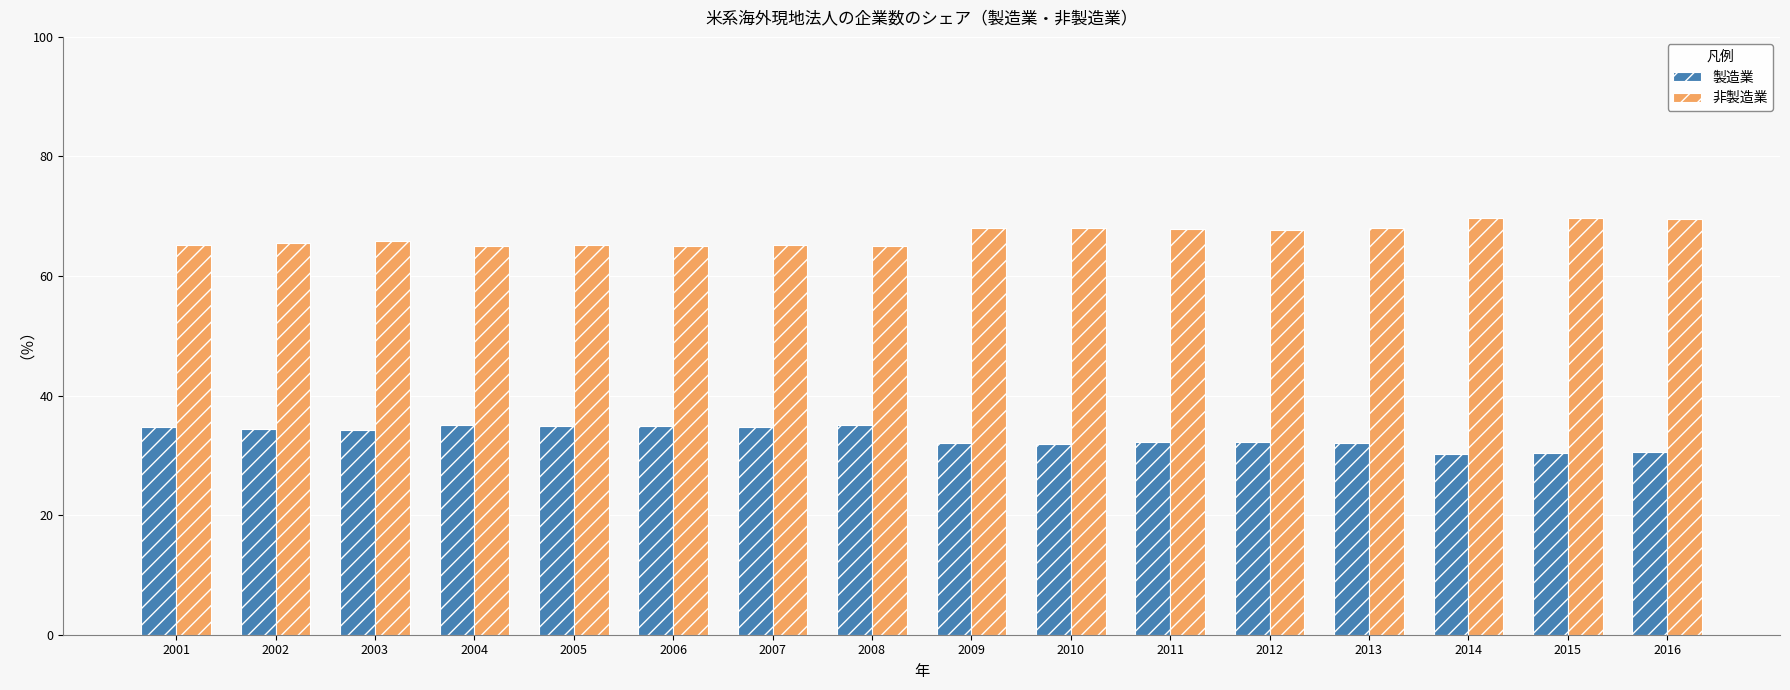

What are all the series names shown in the legend?

製造業, 非製造業